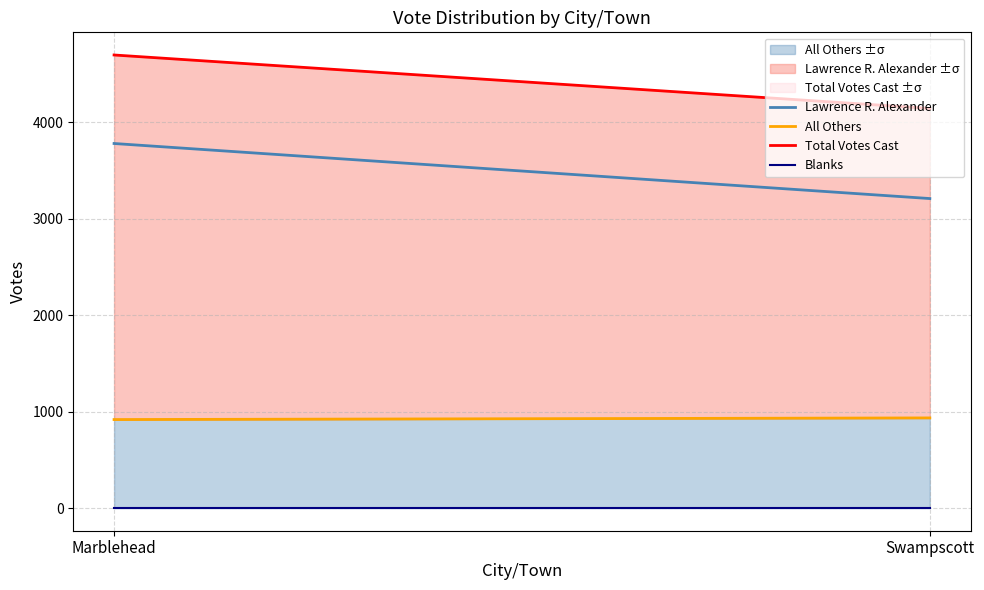

At which category is the sum across all series the highest?

Marblehead